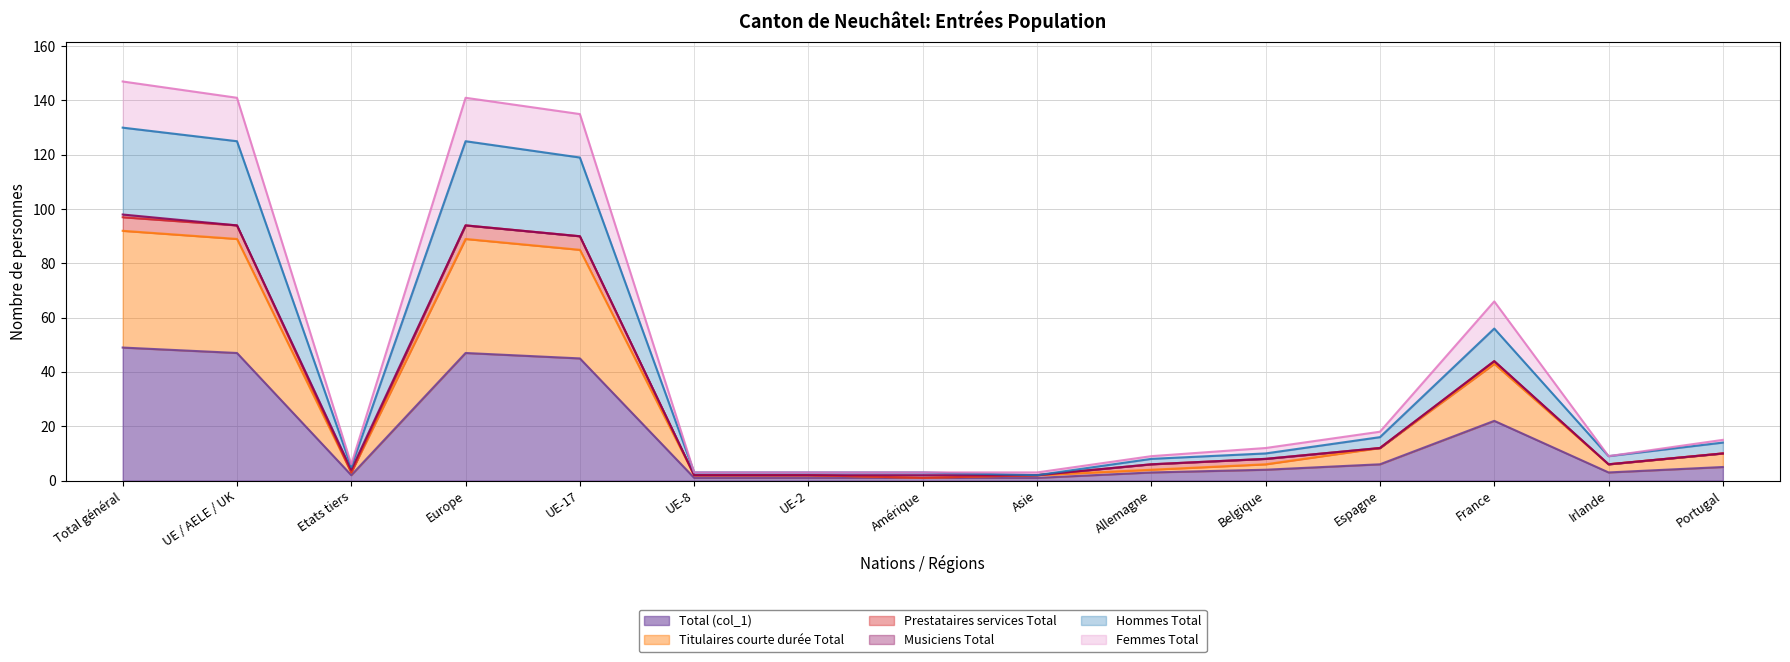

Which category has the lowest value across all series?

UE-8